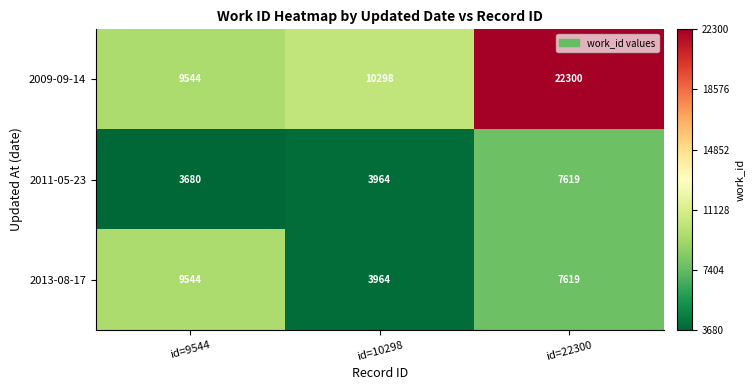

What is the sum of the 2009-09-14 values at id=9544 and id=22300?

31844